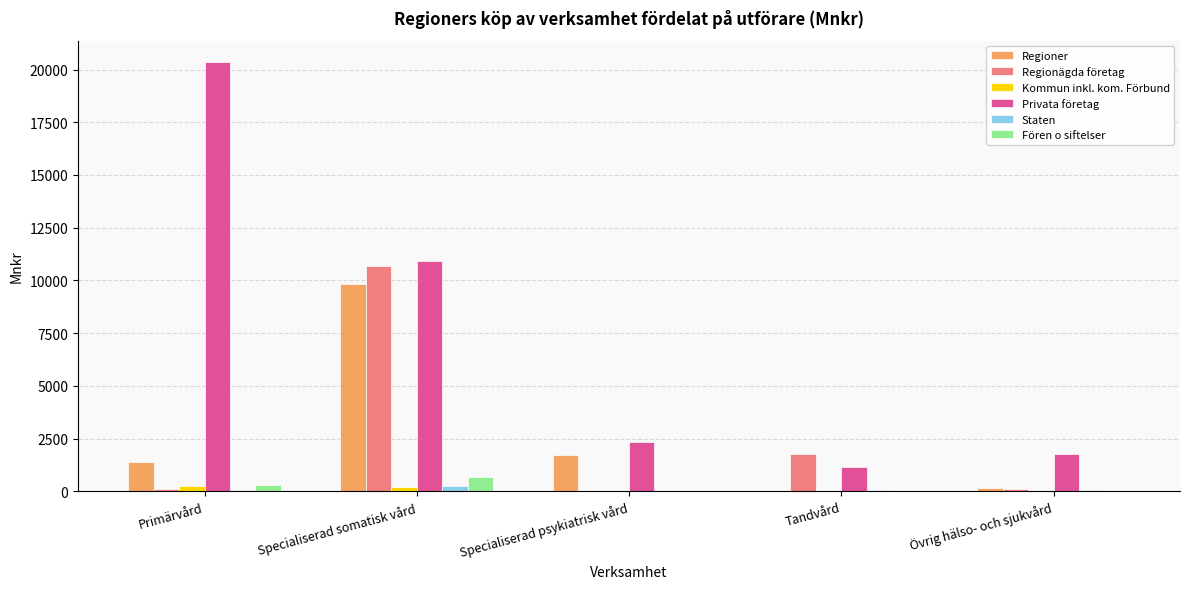

What is the sum of all Staten values?

441